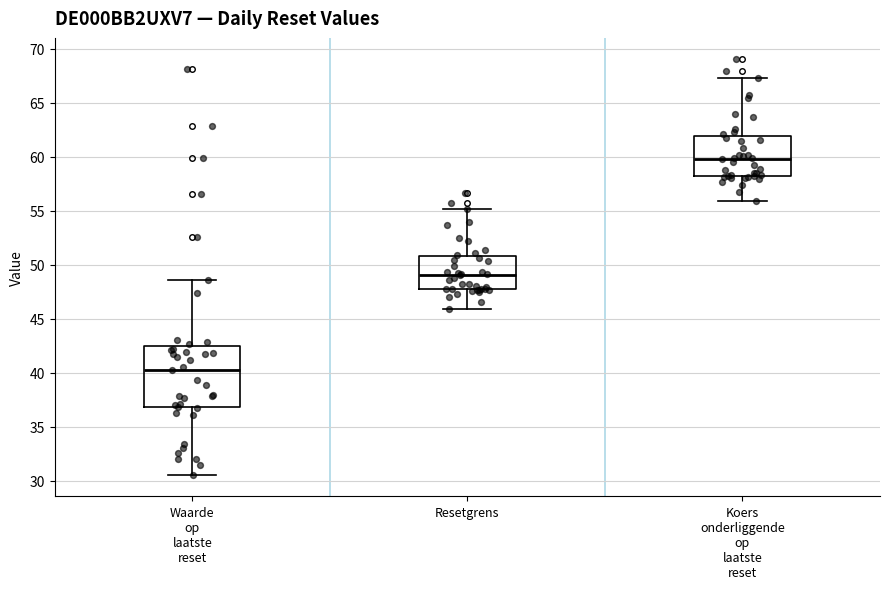

Reading left to right, transcribe this box plot: for each box, give where its median line is, the range the box spans, and where its two whiskers end, as read against the y-axis. The values are not printed on the chart, so give them approximately, as read against the axis.

Waarde op laatste reset: median 40.5, box 37.0 to 42.5, whiskers 30.5 to 48.5
Resetgrens: median 49.0, box 47.5 to 51.0, whiskers 46.0 to 55.0
Koers onderliggende op laatste reset: median 60.0, box 58.0 to 62.0, whiskers 56.0 to 67.0